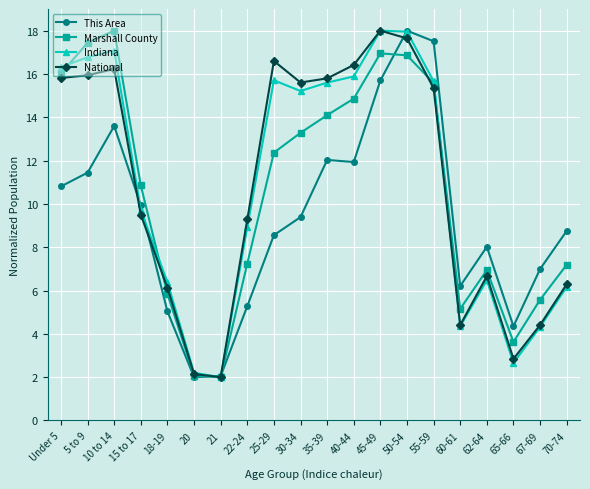

What is the spread (max minus min) of values at 30-34?

6.2